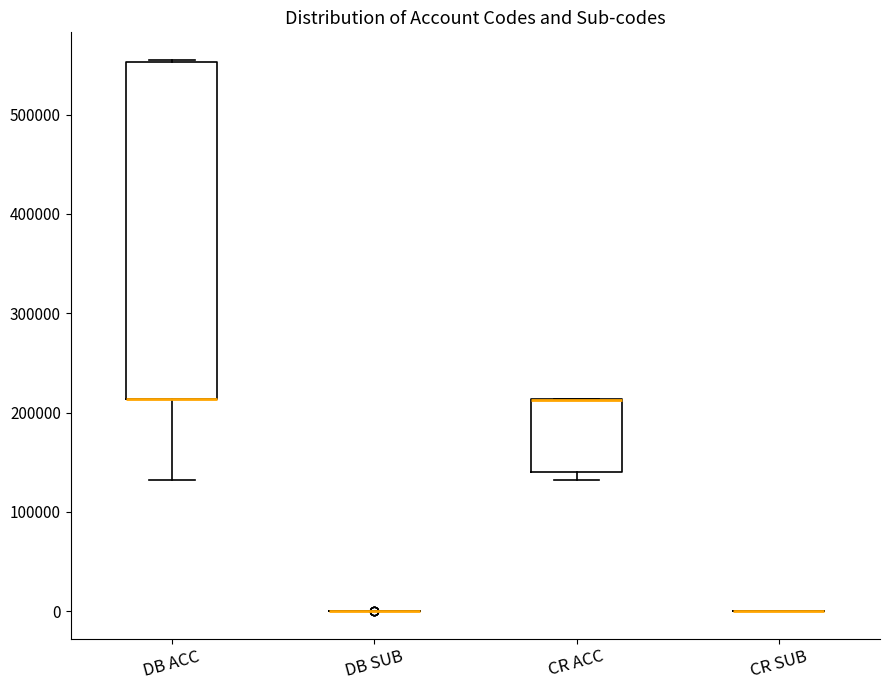

Comparing the boxes themselves (not the whiskers), which one is the tallest?

DB ACC